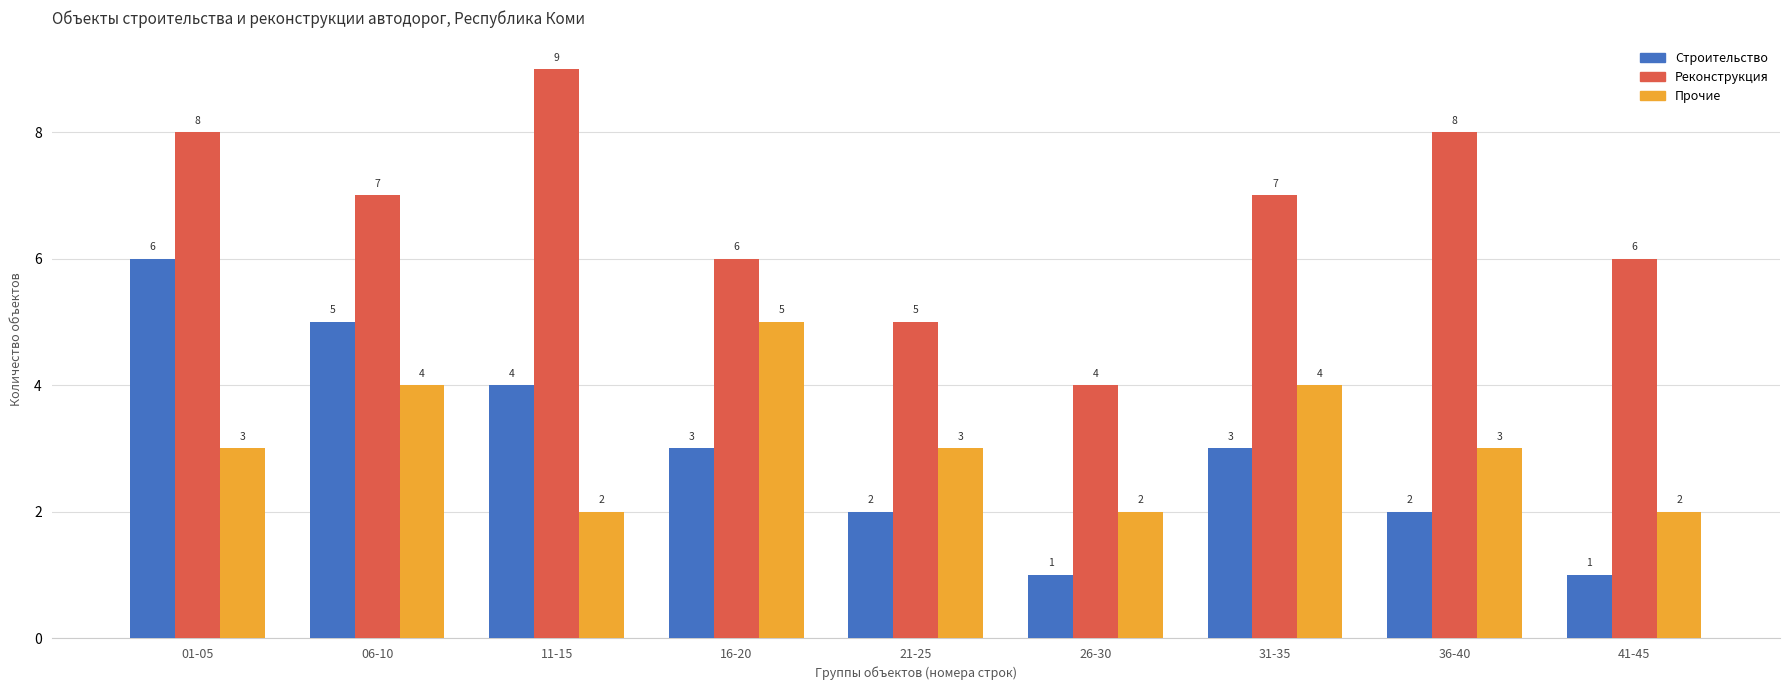

What is the difference between the maximum and minimum values in the Строительство series?

5